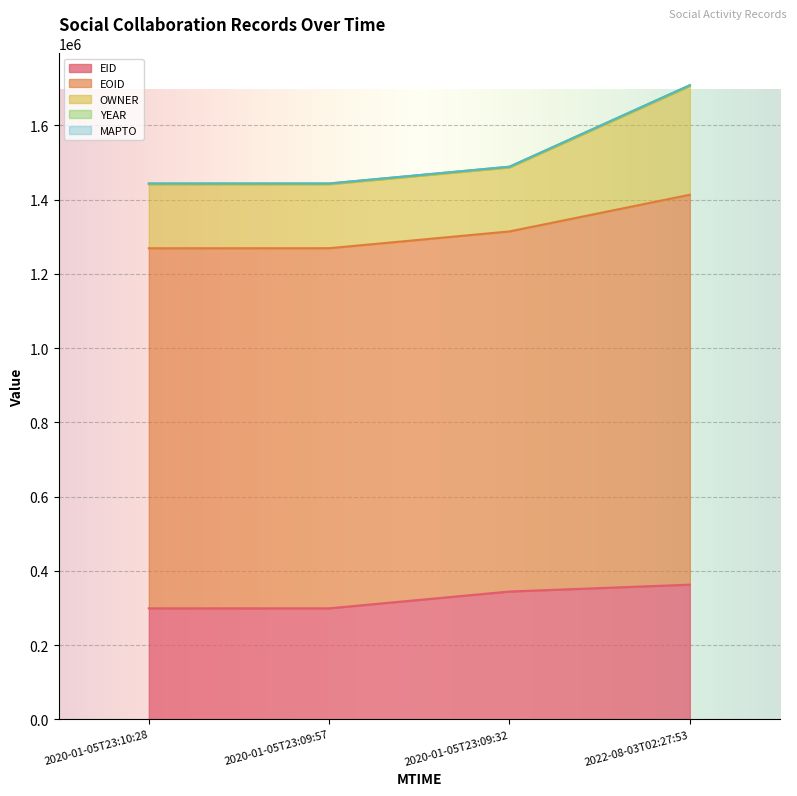

The value of OWNER at 2022-08-03T02:27:53 is 1055143. True or false?

False